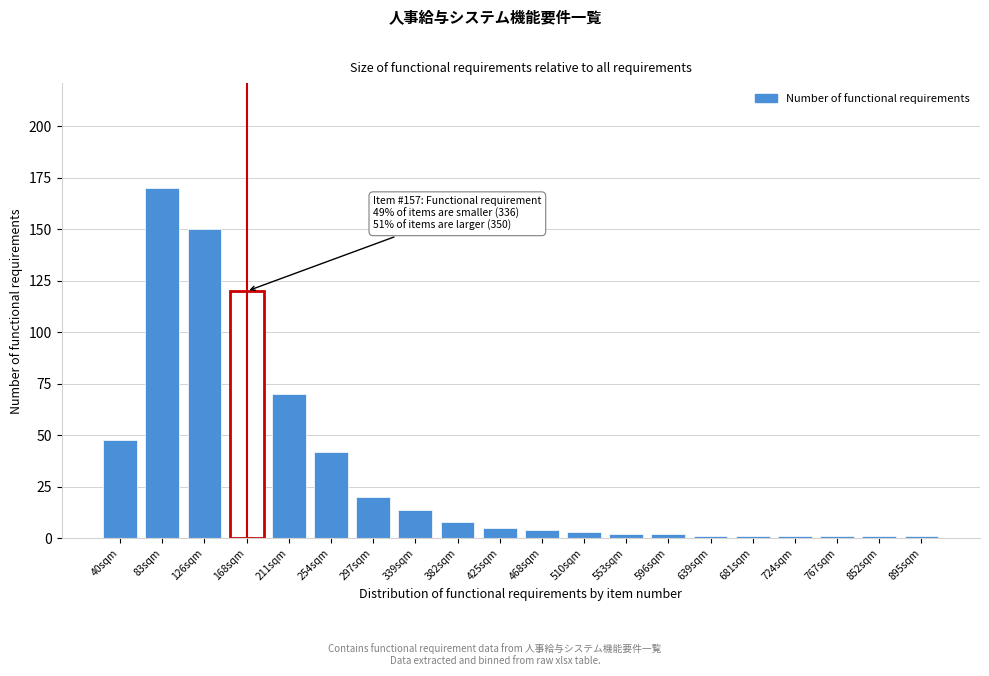

Reading right to left, what are all the values shown in this chart?

1	1	1	1	1	1	2	2	3	4	5	8	14	20	42	70	120	150	170	48